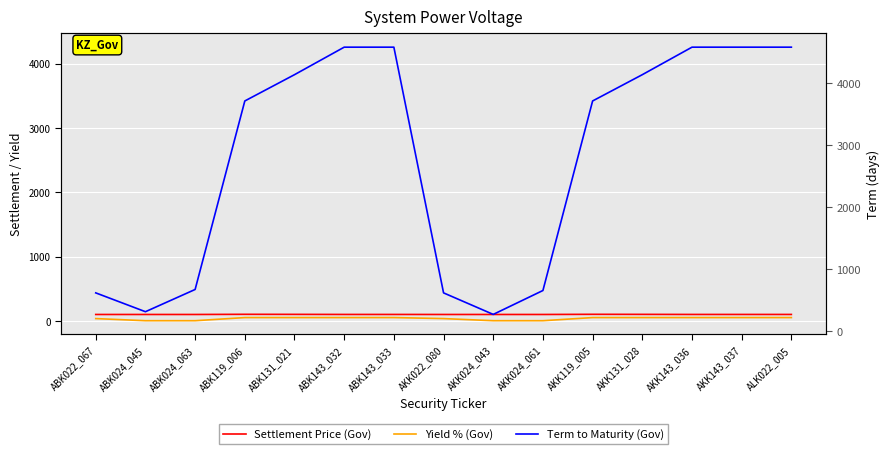

How many series are shown in this chart?

3